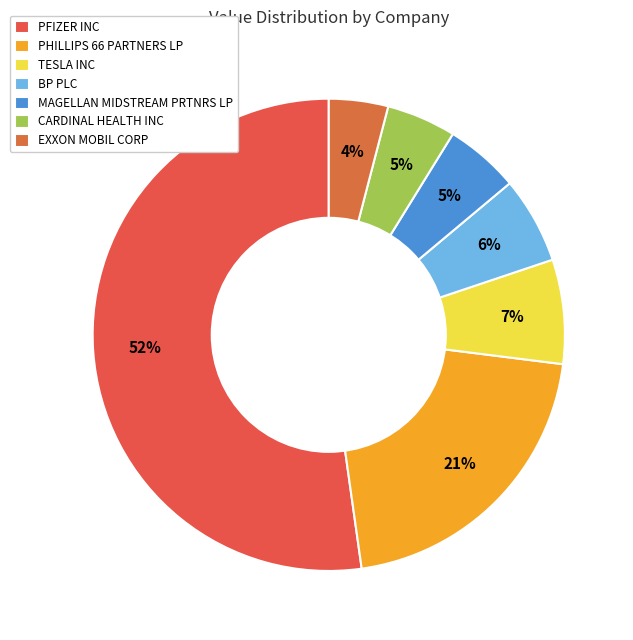

Does PHILLIPS 66 PARTNERS LP represent more than half of the total?

No